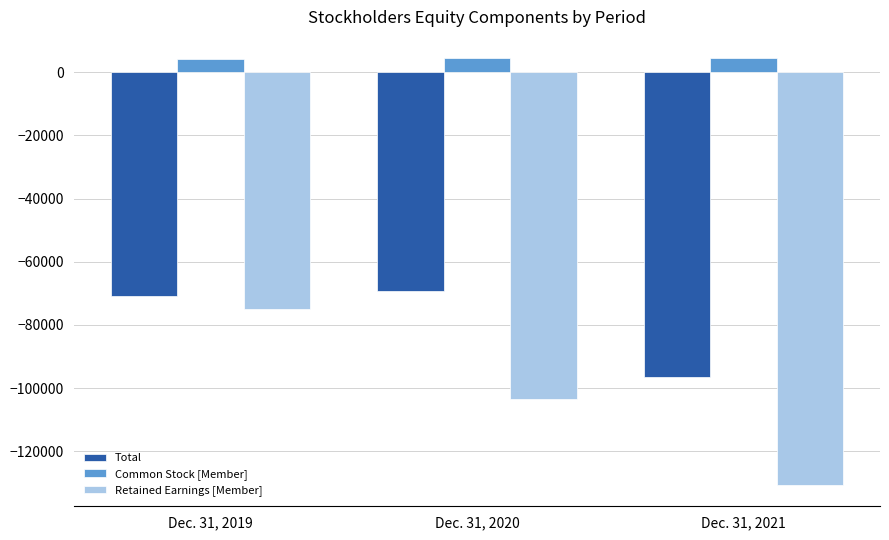

Is it true that Total equals -69250 at Dec. 31, 2020?

True